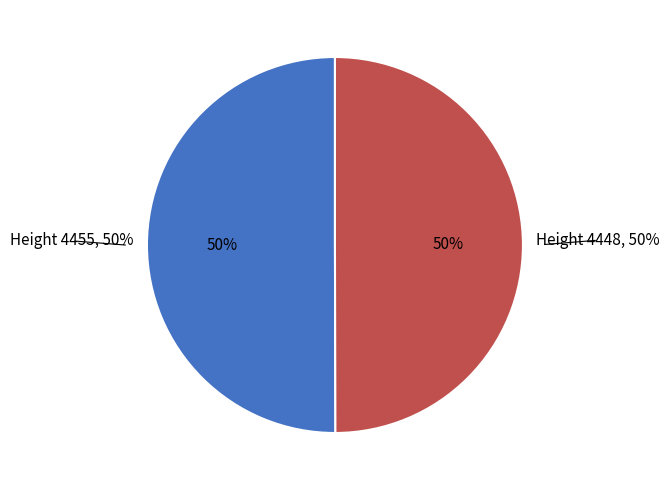

Which category accounts for the majority?

4455